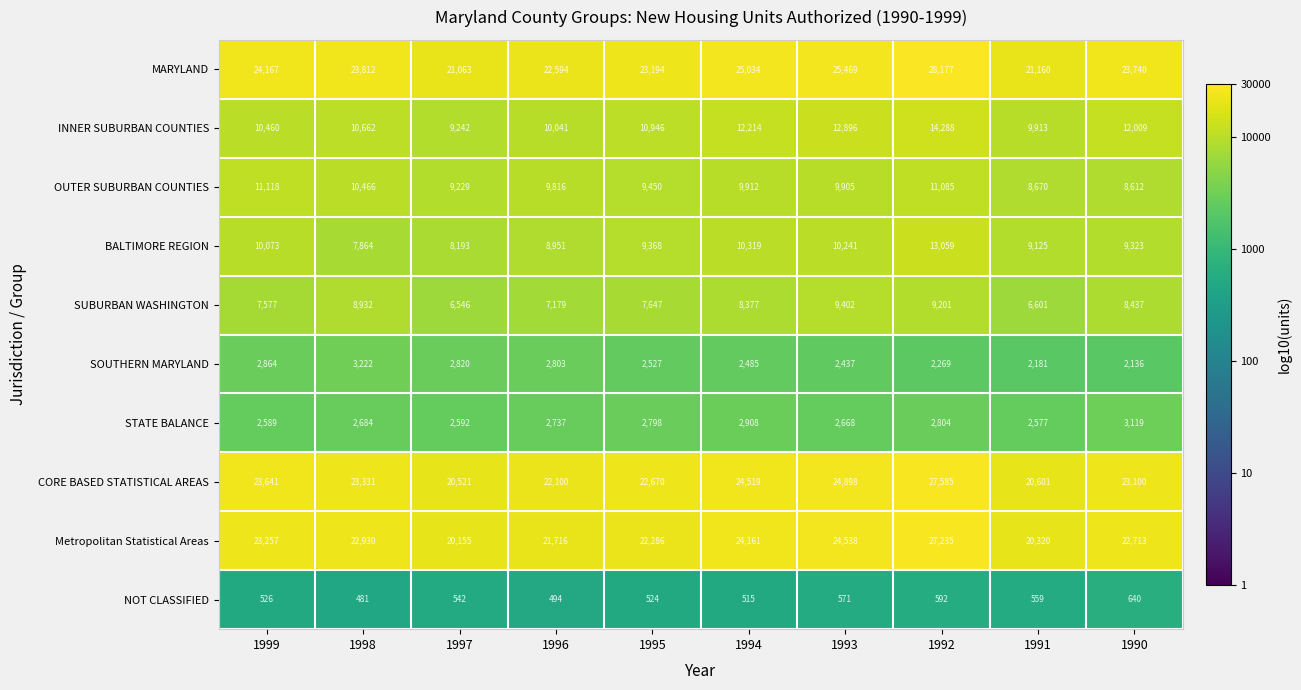

Where is INNER SUBURBAN COUNTIES nearest to the value 11765?

1990